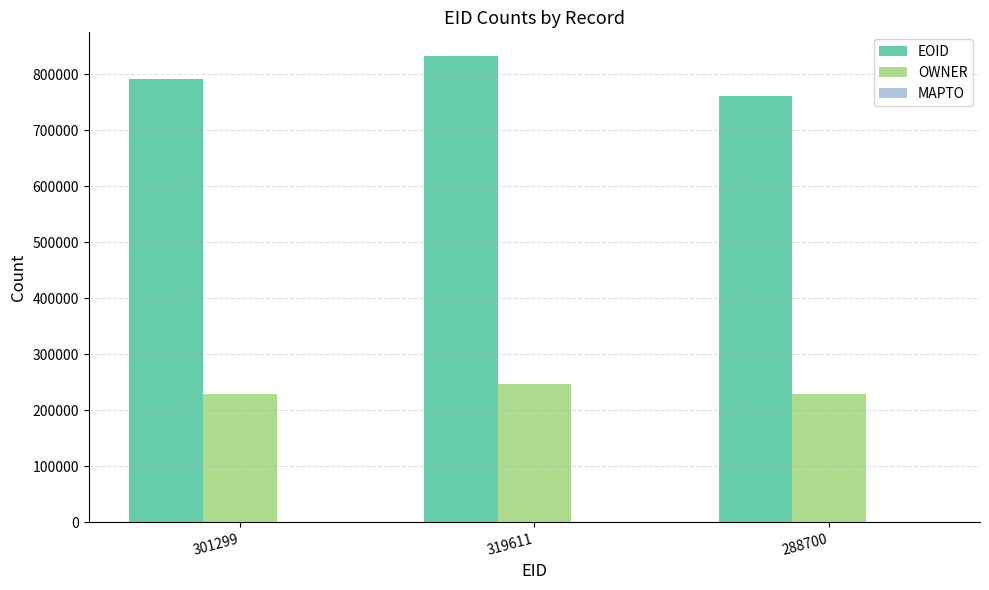

What is the sum of the EOID values at 301299 and 288700?

1553234